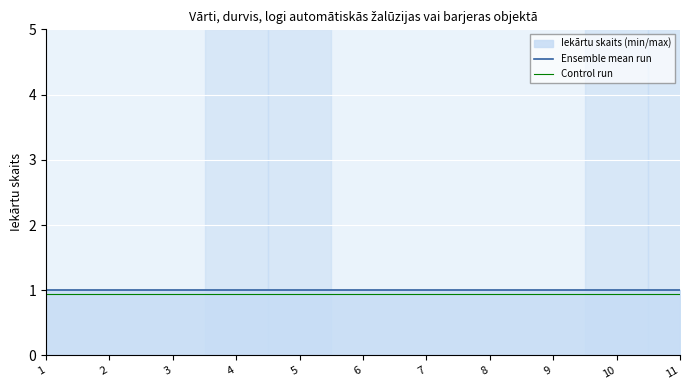

What is the spread (max minus min) of values at 3?

0.1